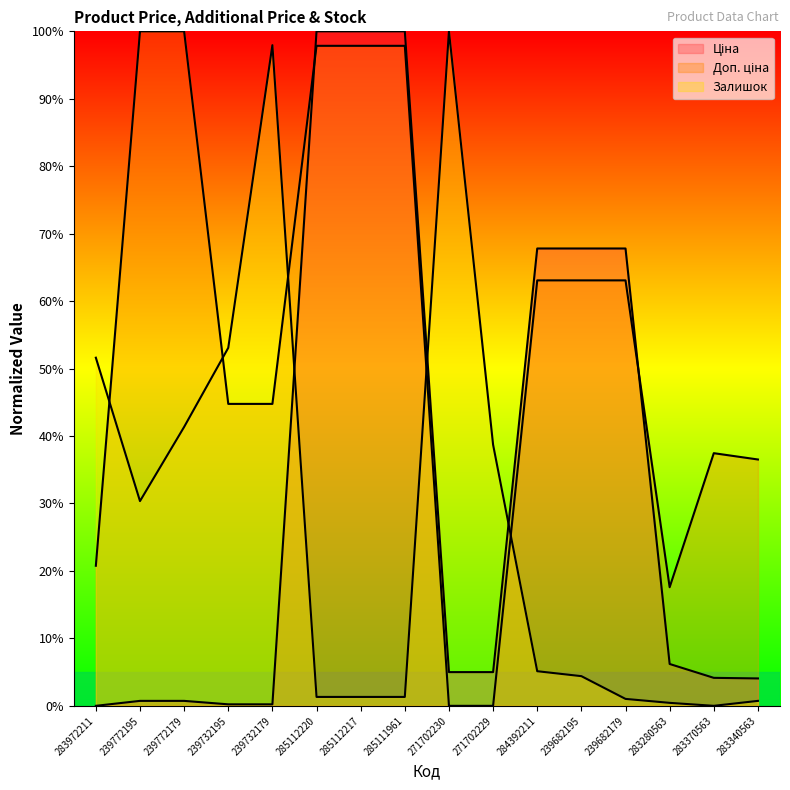

How many times do Доп. ціна and Залишок cross each other?

5